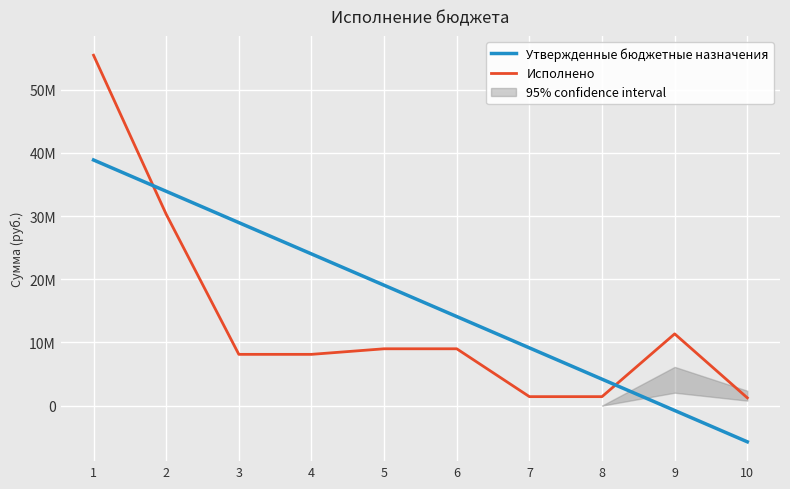

What are all the series names shown in the legend?

Утвержденные бюджетные назначения, Исполнено